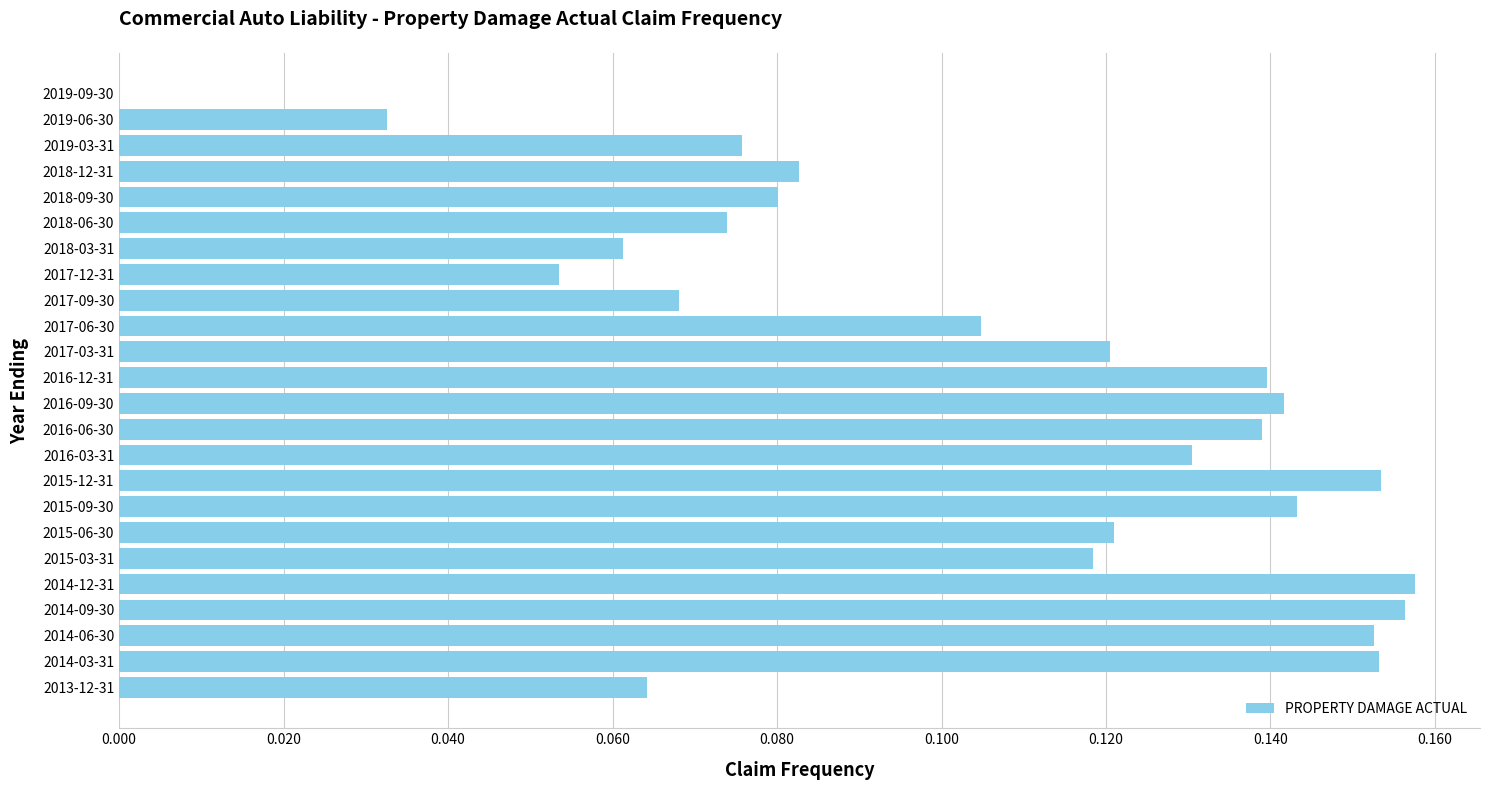

What is the sum of all values?

2.5